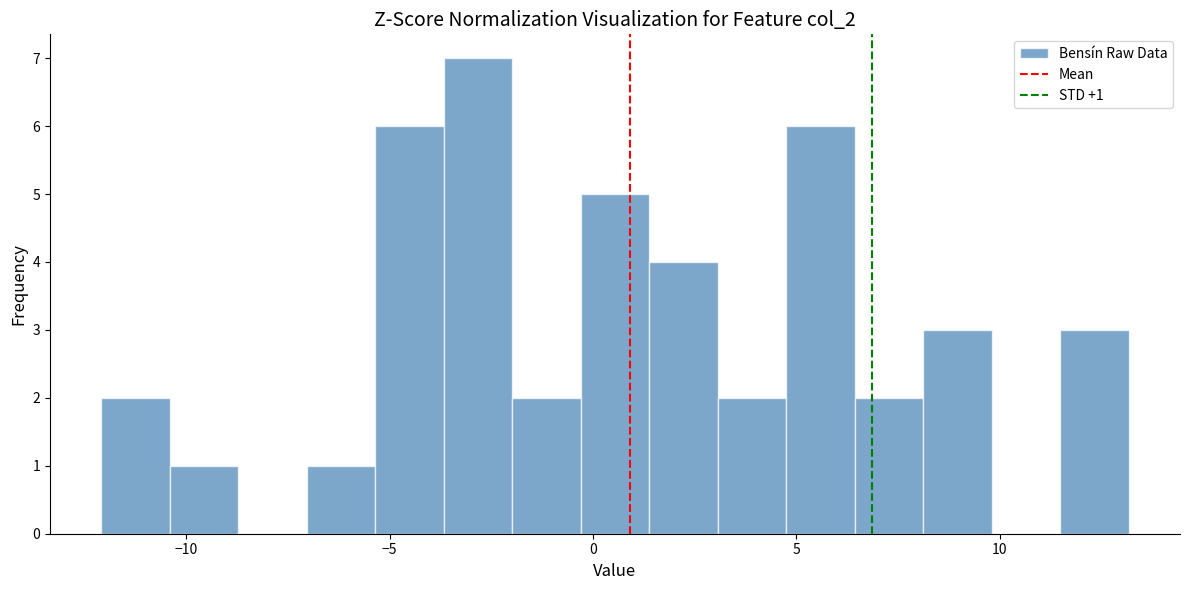

Around what value on the x-axis is the tallest bar? Give the approximate position of its centre, as read against the axis.

-3.0